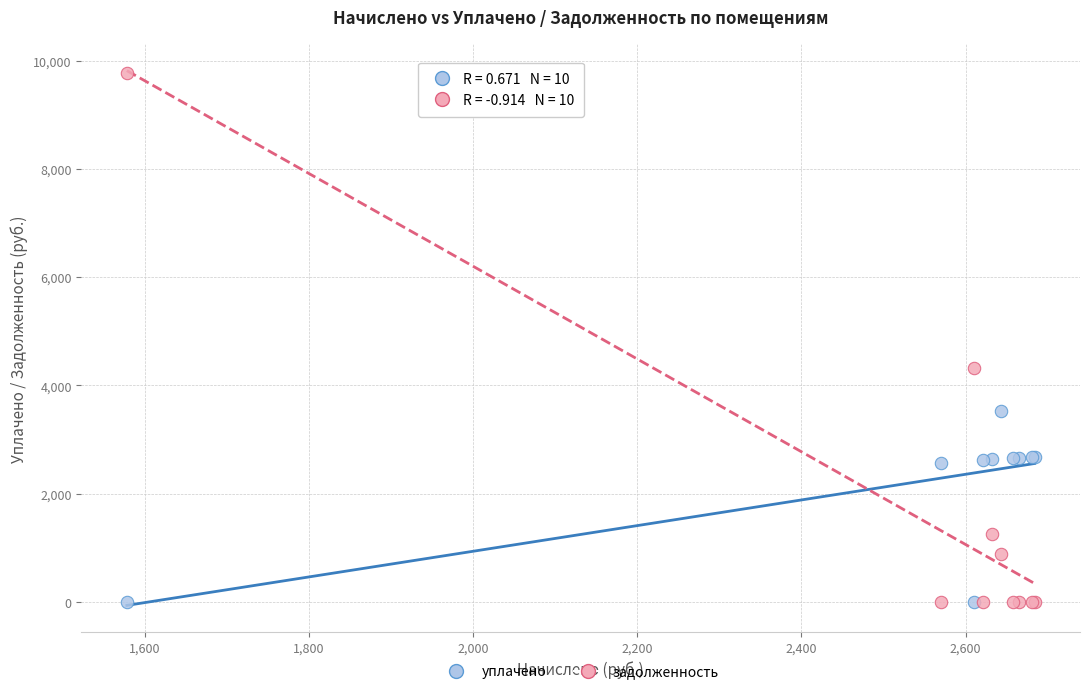

What is the X range (max minus min) for the scatter plot?

1105.7